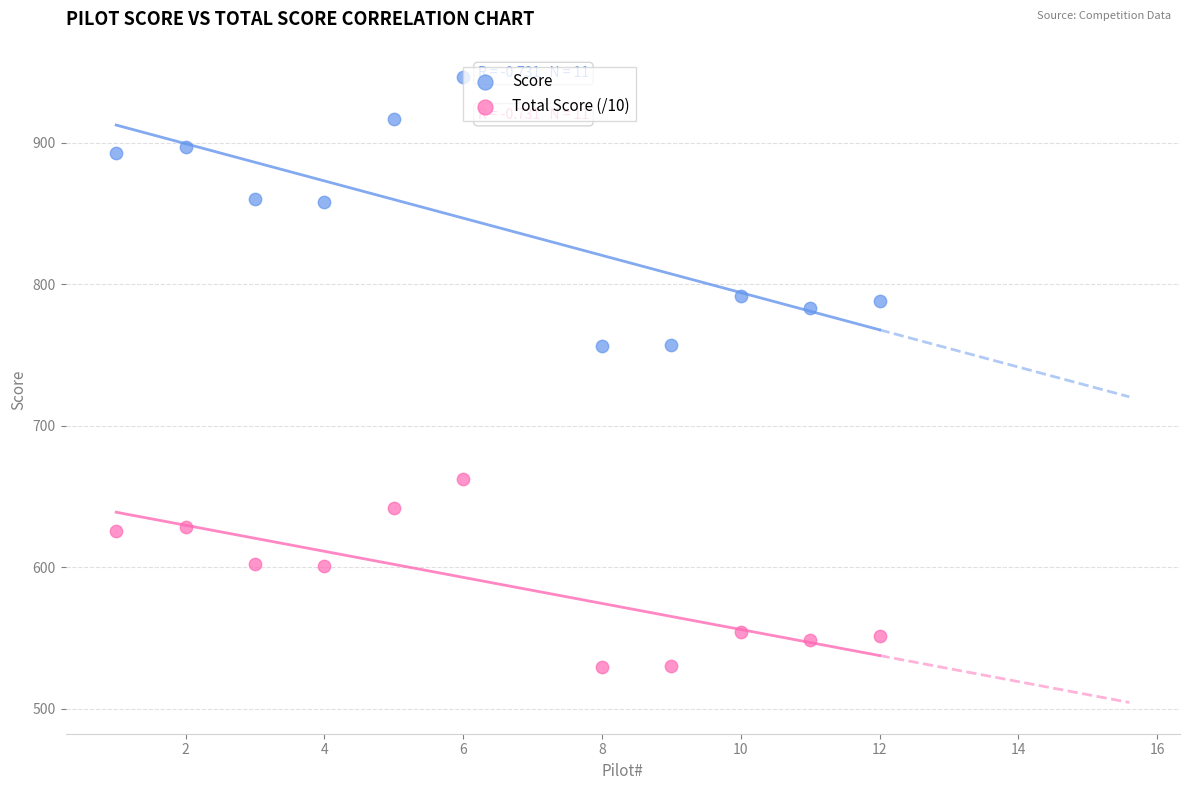

What is the X range (max minus min) for the scatter plot?

11.0